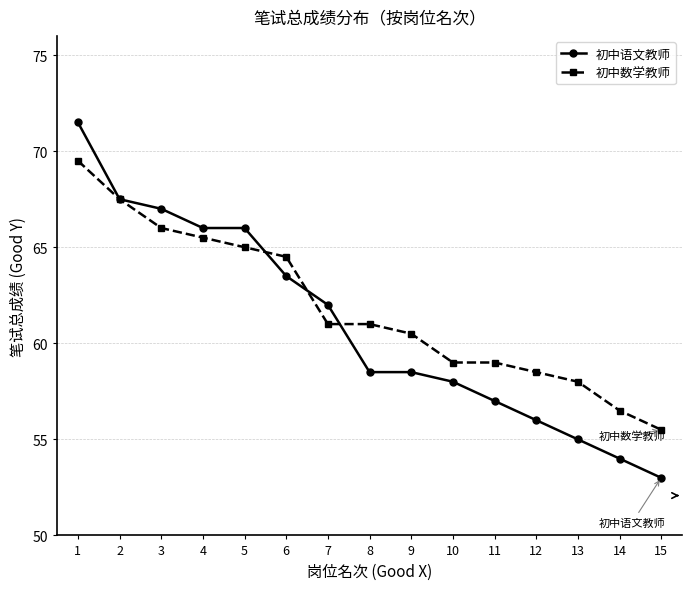

Reading right to left, extract all data points from this chart.

初中语文教师: 15=53.0	14=54.0	13=55.0	12=56.0	11=57.0	10=58.0	9=58.5	8=58.5	7=62.0	6=63.5	5=66.0	4=66.0	3=67.0	2=67.5	1=71.5
初中数学教师: 15=55.5	14=56.5	13=58.0	12=58.5	11=59.0	10=59.0	9=60.5	8=61.0	7=61.0	6=64.5	5=65.0	4=65.5	3=66.0	2=67.5	1=69.5